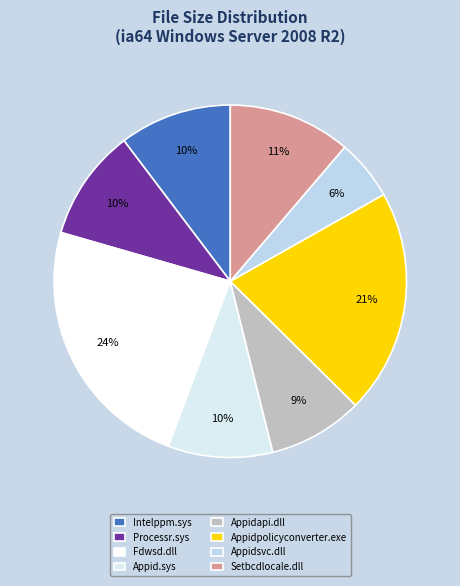

To the nearest percent, what is the difference between the largest and smallest slice percentages?

18%